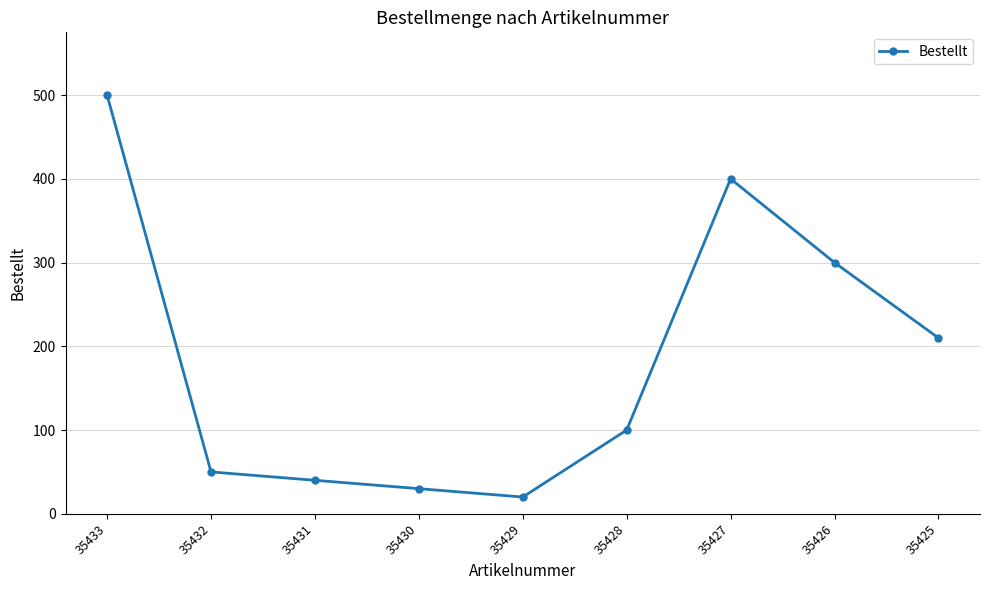

True or false: the data shows 30 at 35430.

True